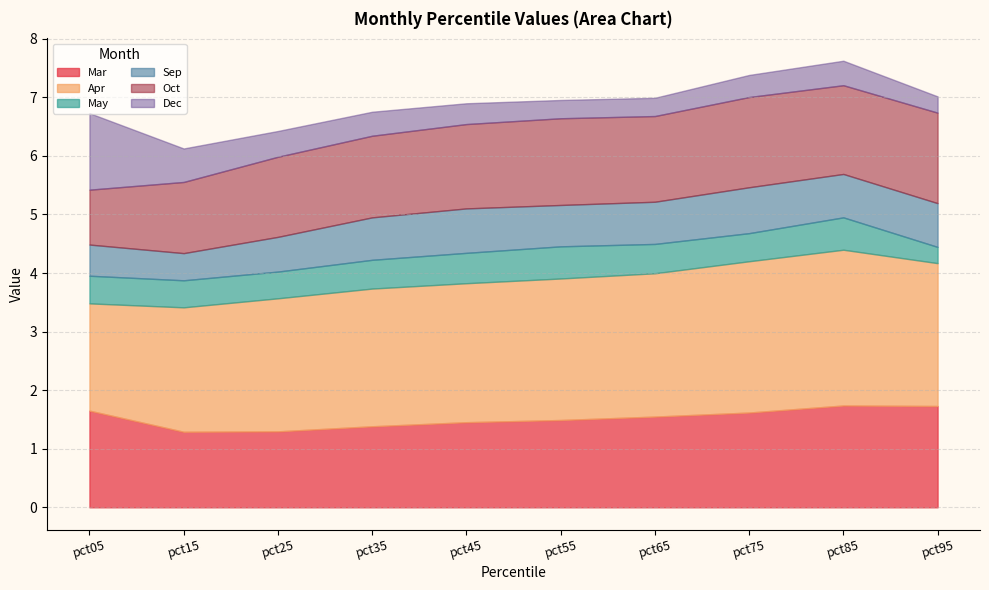

How many series are shown in this chart?

6